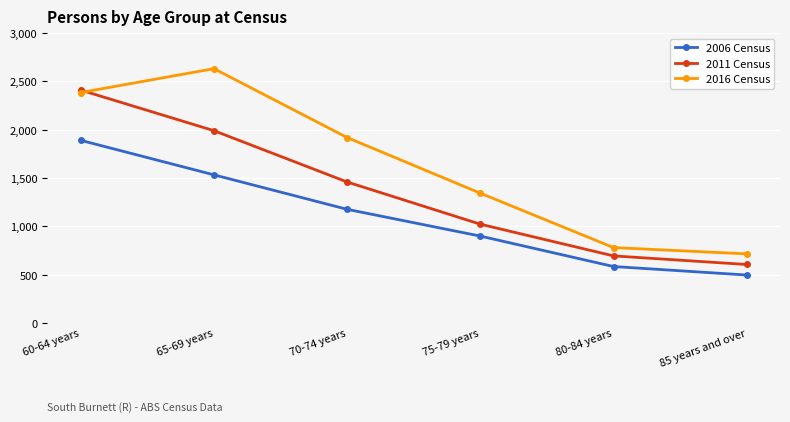

True or false: 2006 Census and 2011 Census cross at least once.

False